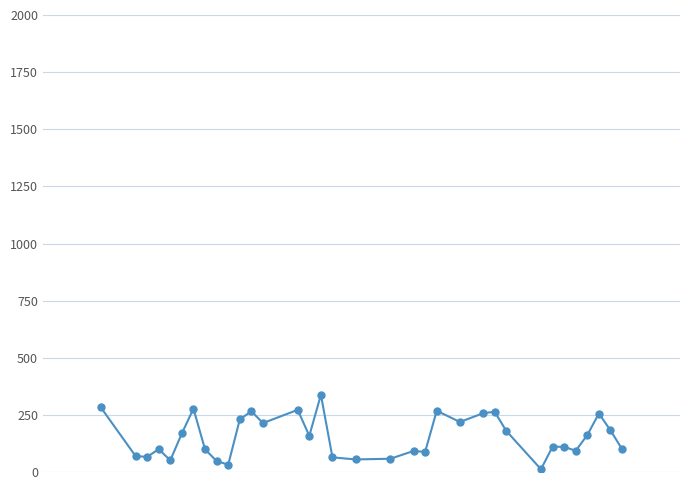

True or false: there are more than 1 points higher than both neighbors.

True